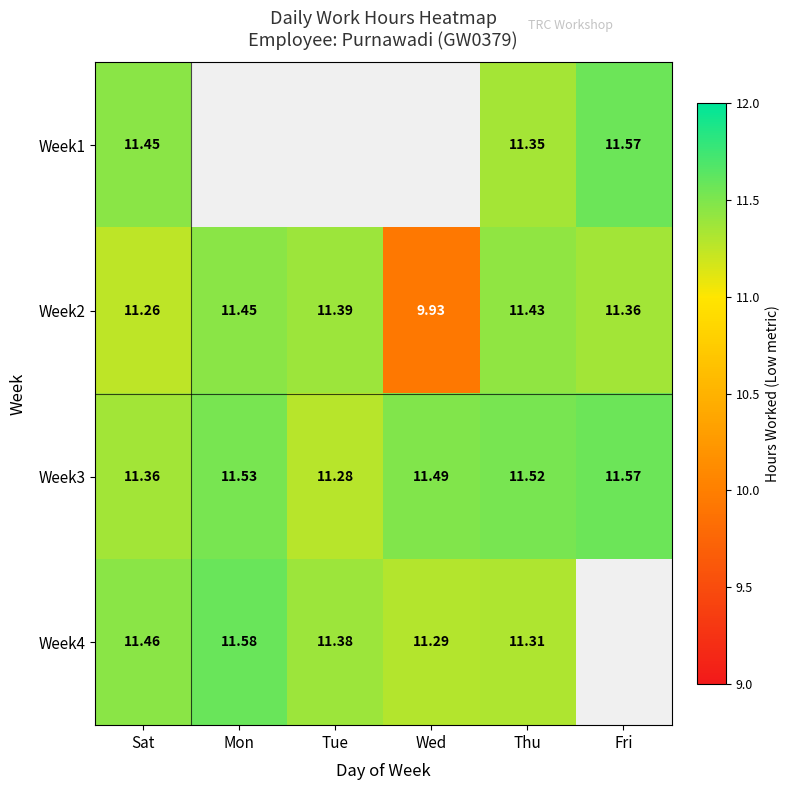

List the labels in order of Week3 value, smallest first.

Tue, Sat, Wed, Thu, Mon, Fri